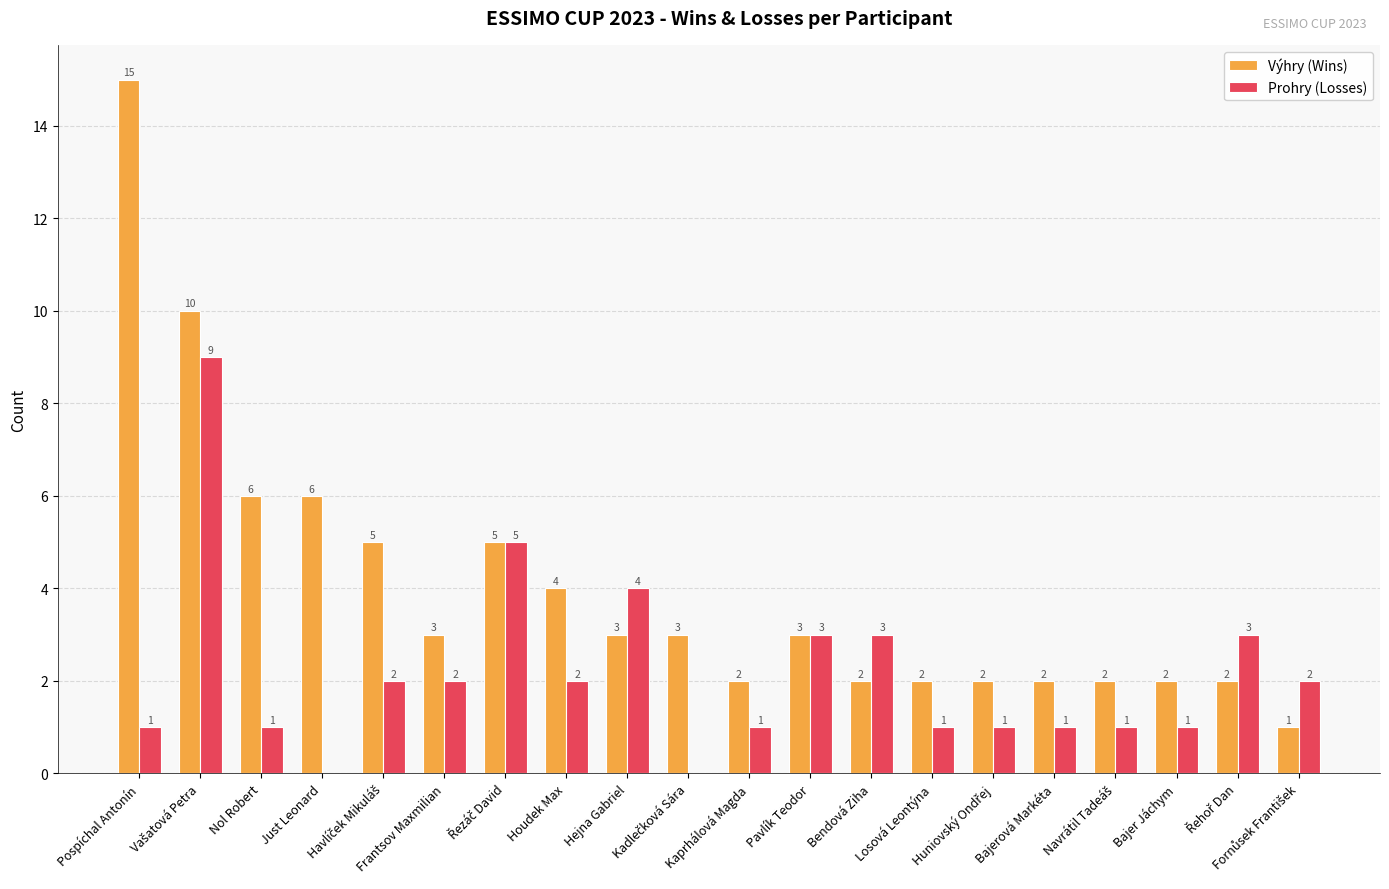

Which series has the largest total across all categories?

Výhry (Wins)